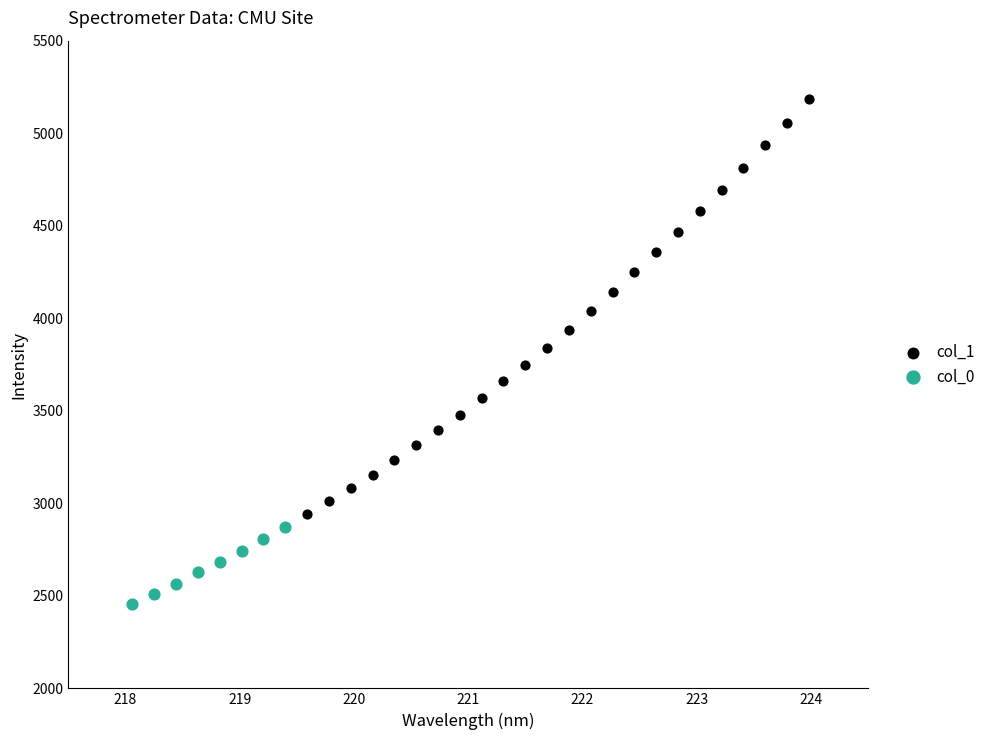

Which series contains the lowest Y value?

col_0